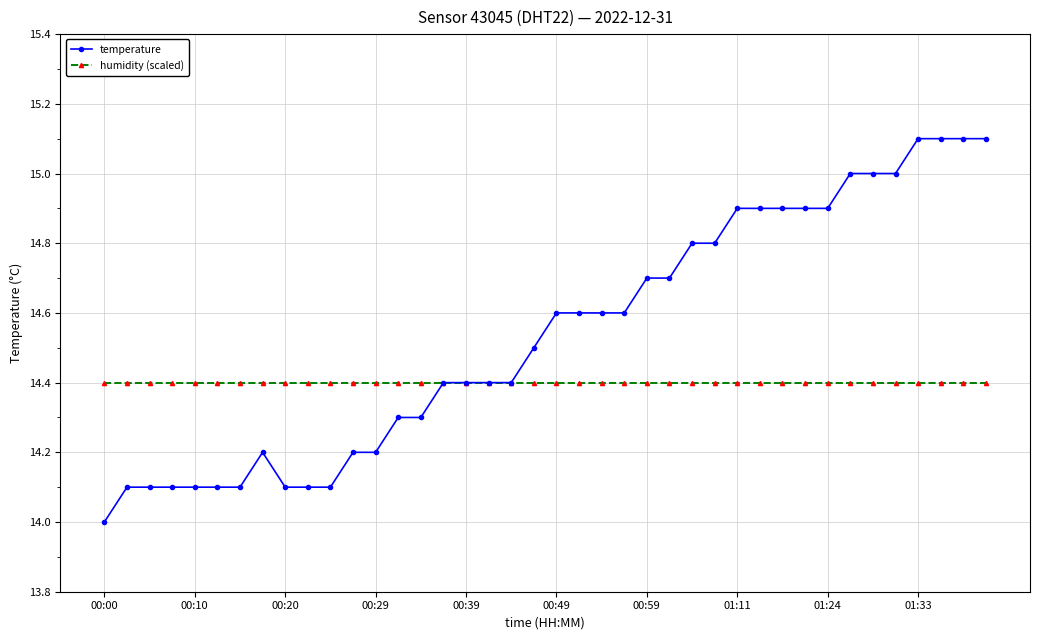

What is the greatest value displayed?

15.1